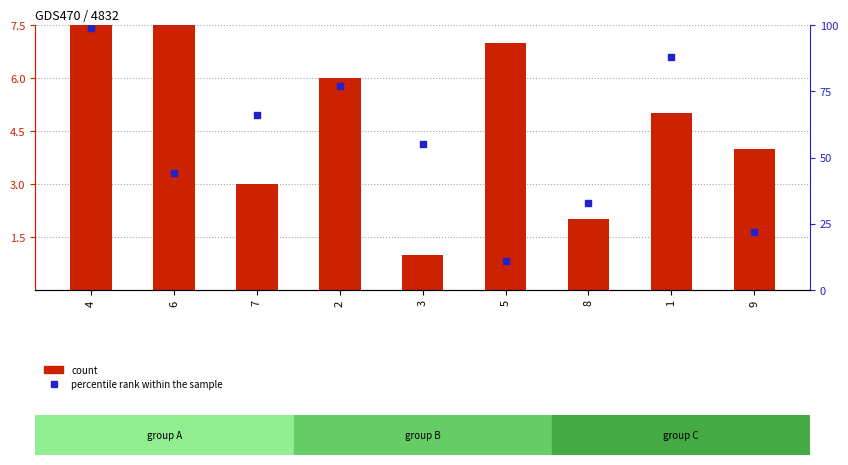

What are all the series names shown in the legend?

count, percentile rank within the sample